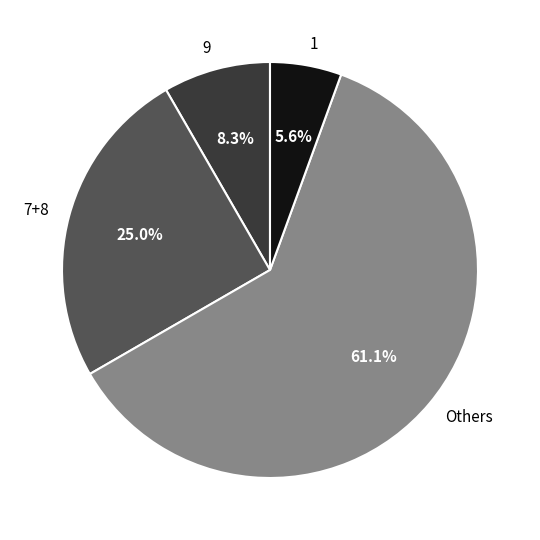

What percentage do 7+8 and Others together represent?

86.1%